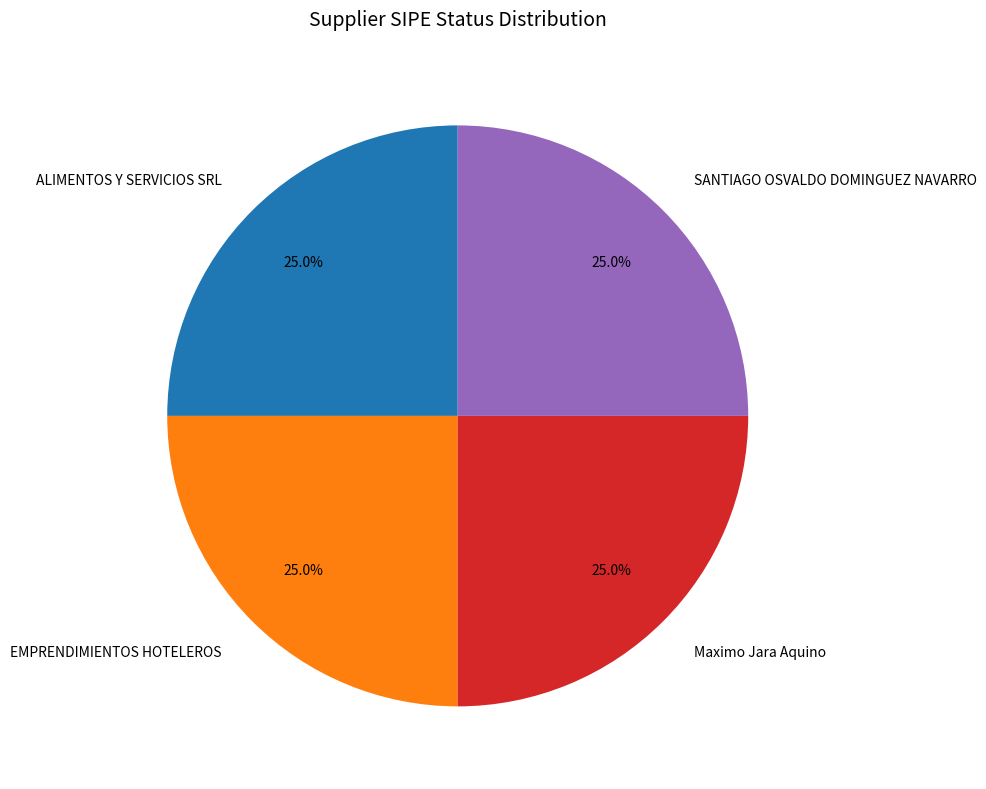

What is the ratio of the value at SANTIAGO OSVALDO DOMINGUEZ NAVARRO to the value at ALIMENTOS Y SERVICIOS SRL?

1.0